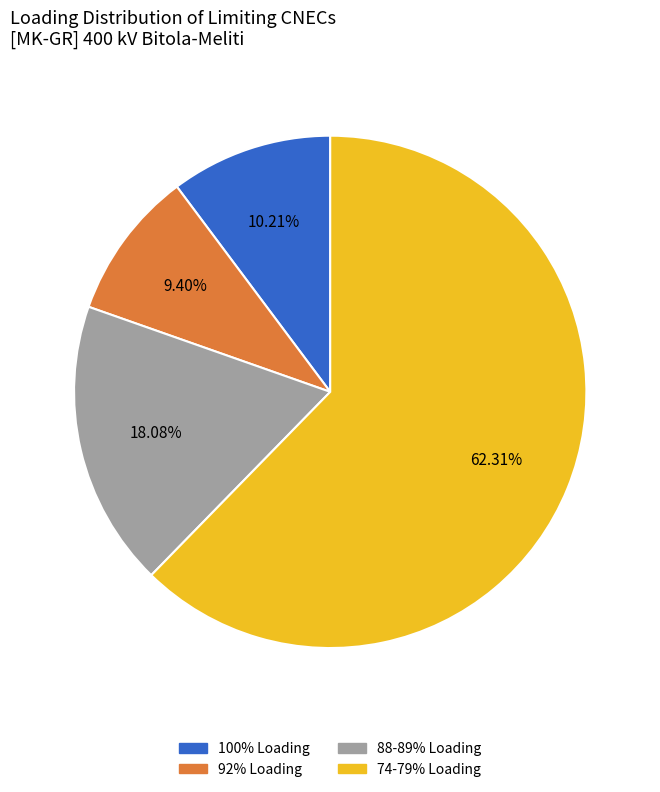

Is there any slice that represents more than half of the pie?

Yes